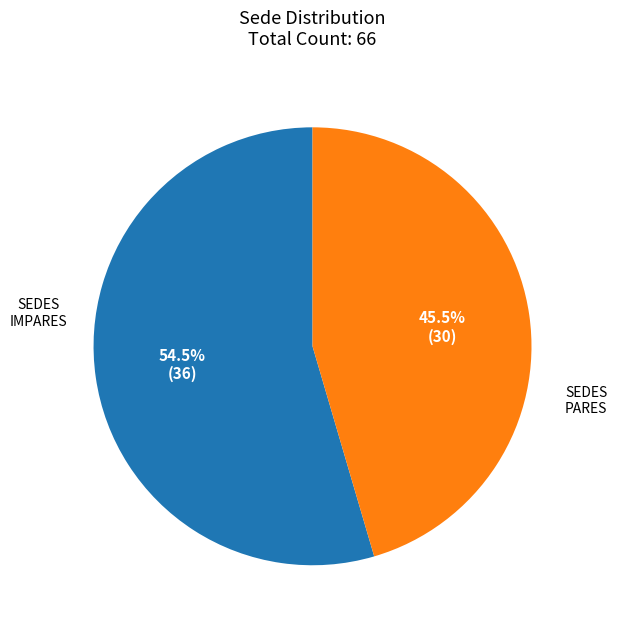

Is there a majority slice in this chart?

Yes